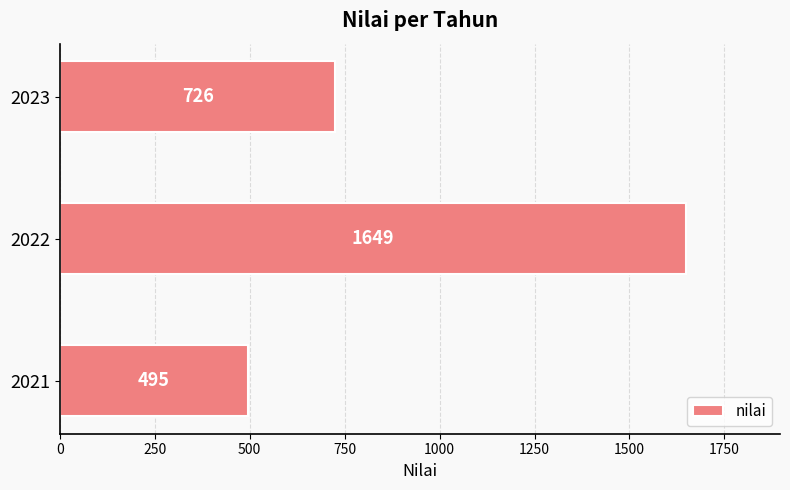

The chart shows a value of 2542 at 2022. True or false?

False